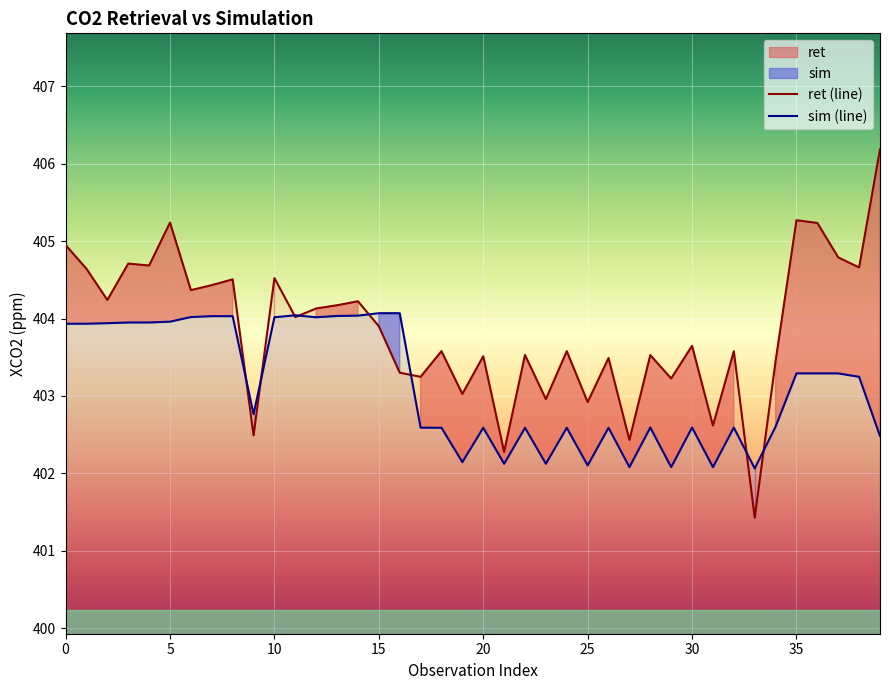

Where is ret (line) nearest to the value 403?

19